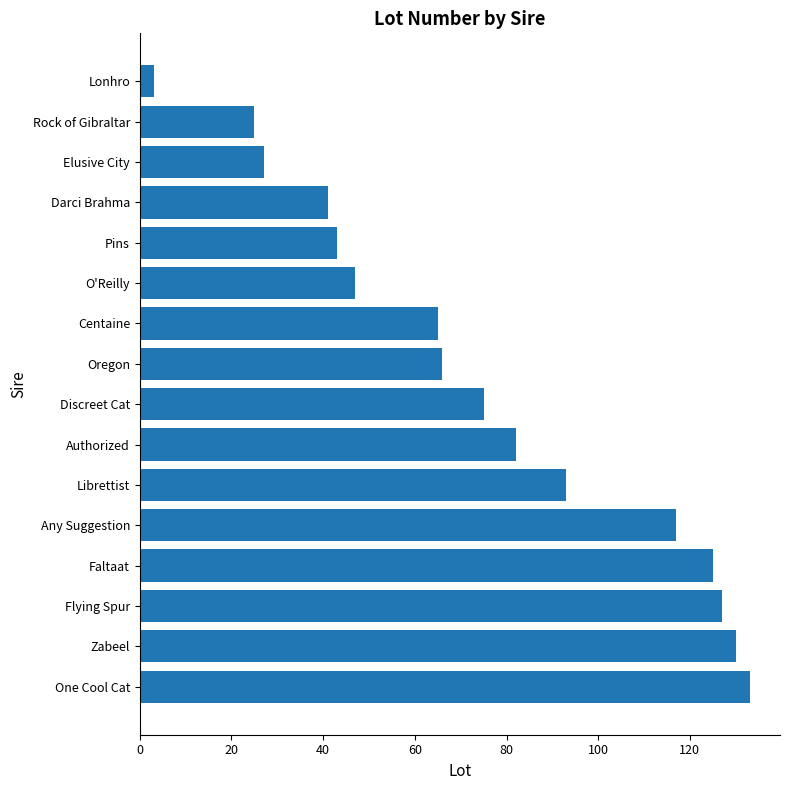

What is the sum of the values at O'Reilly and Elusive City?

74